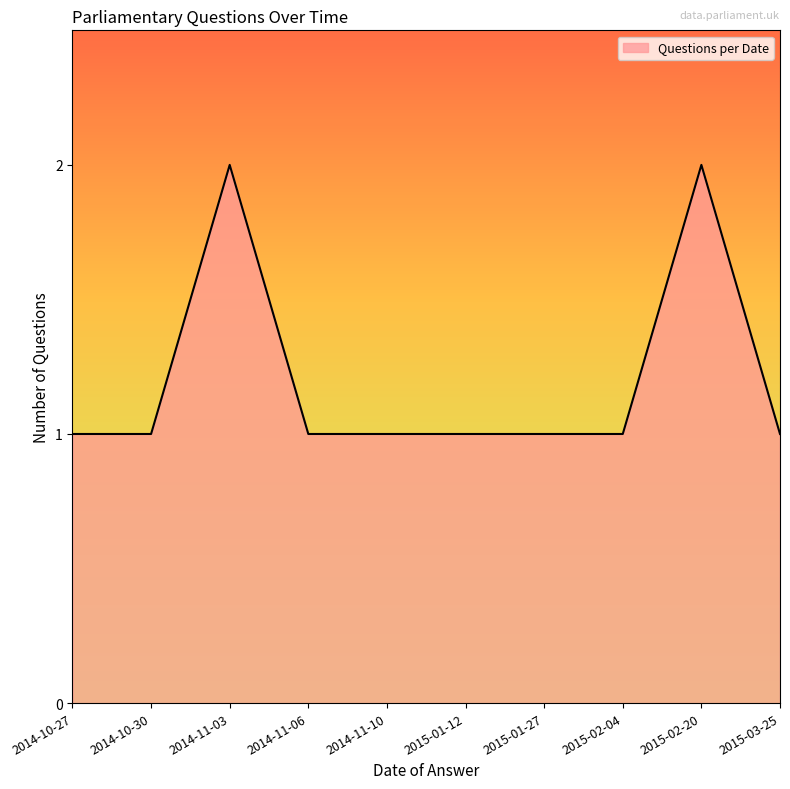

How many values are between 1 and 2?

10